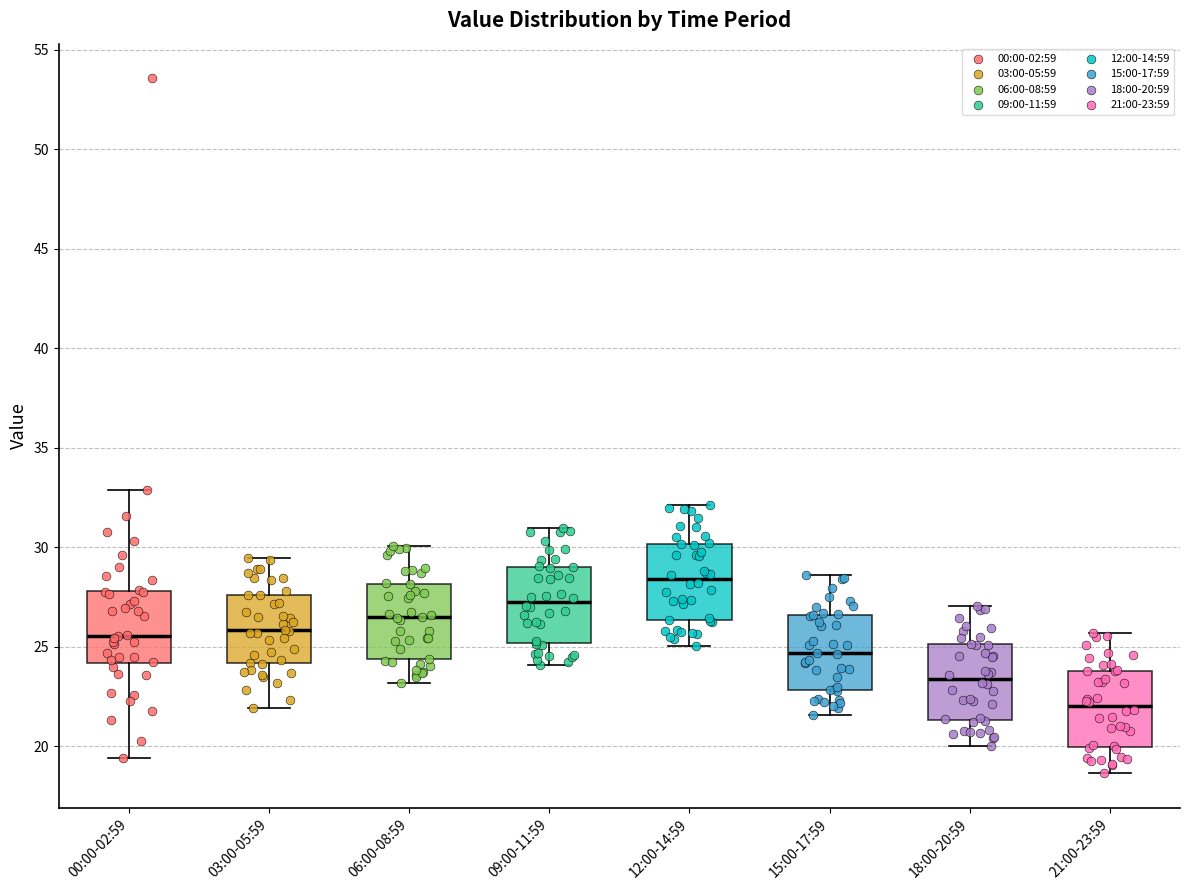

Where does the upper whisker of the box for 00:00-02:59 end on the y-axis? The values are not printed on the chart, so give them approximately, as read against the axis.

33.0